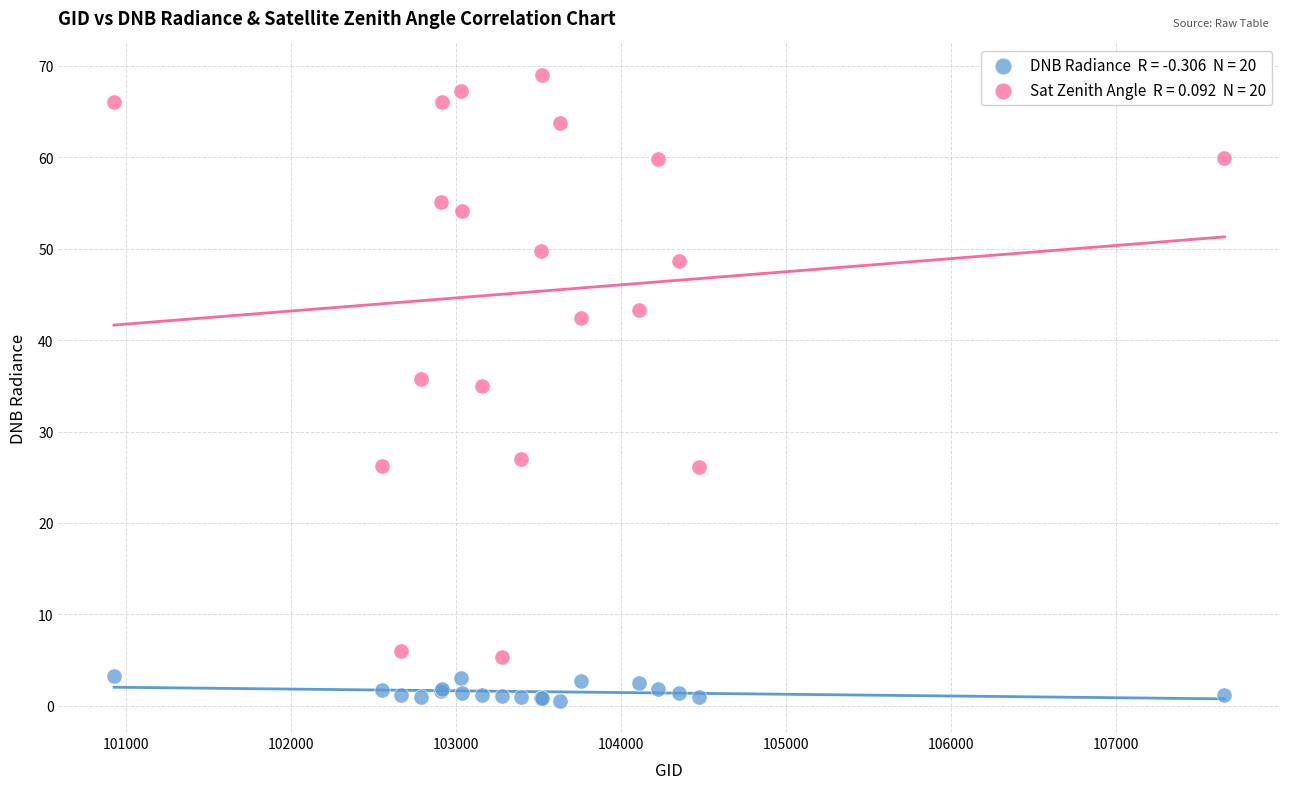

Across all series, what Y value is closest to 34?

34.9